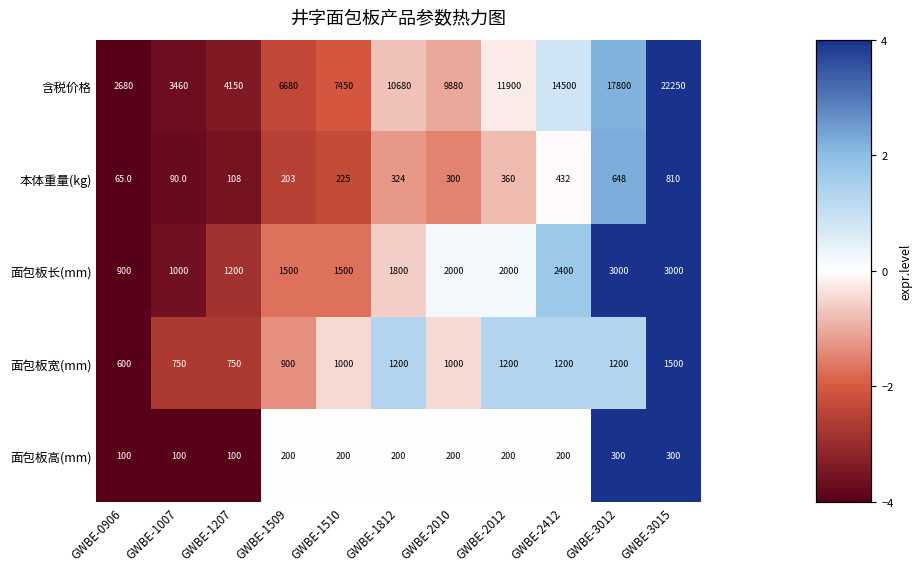

Which series has the largest total across all categories?

含税价格